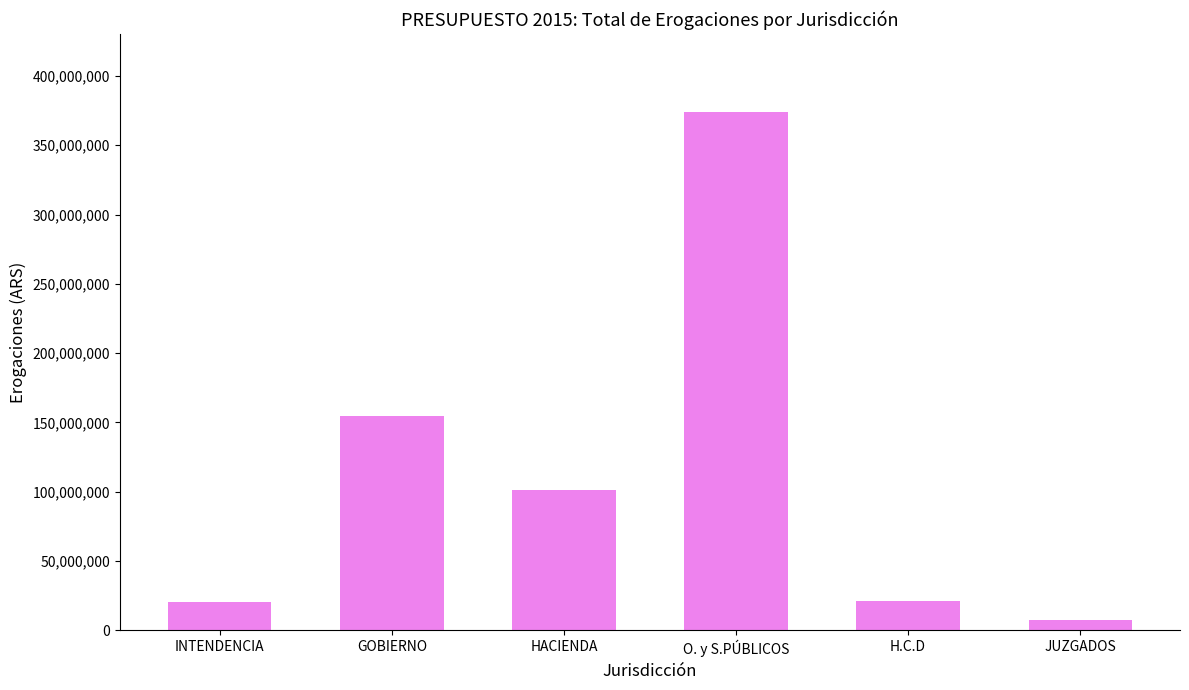

What is the difference between the second highest and minimum values?

147104090